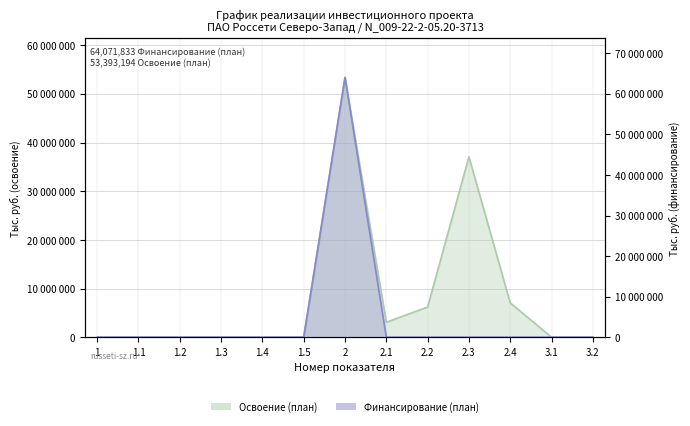

What is the value of the Освоение (план) point at the 8th from the left?

3079105